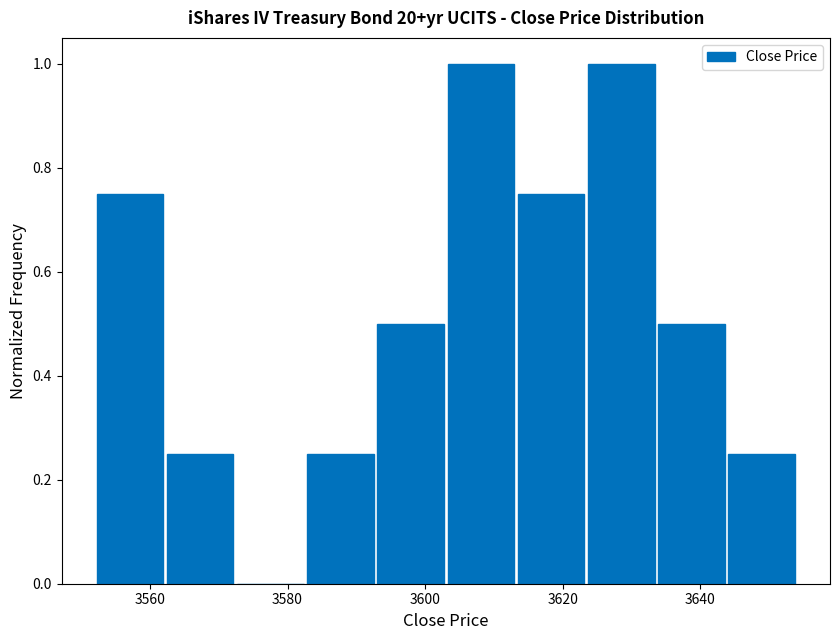

How tall is the bar that spans 3592.8 to 3603.0 on the x-axis? Neither the bar edges nor the heights are printed on the chart, so give them approximately, as read against the axes.

0.50